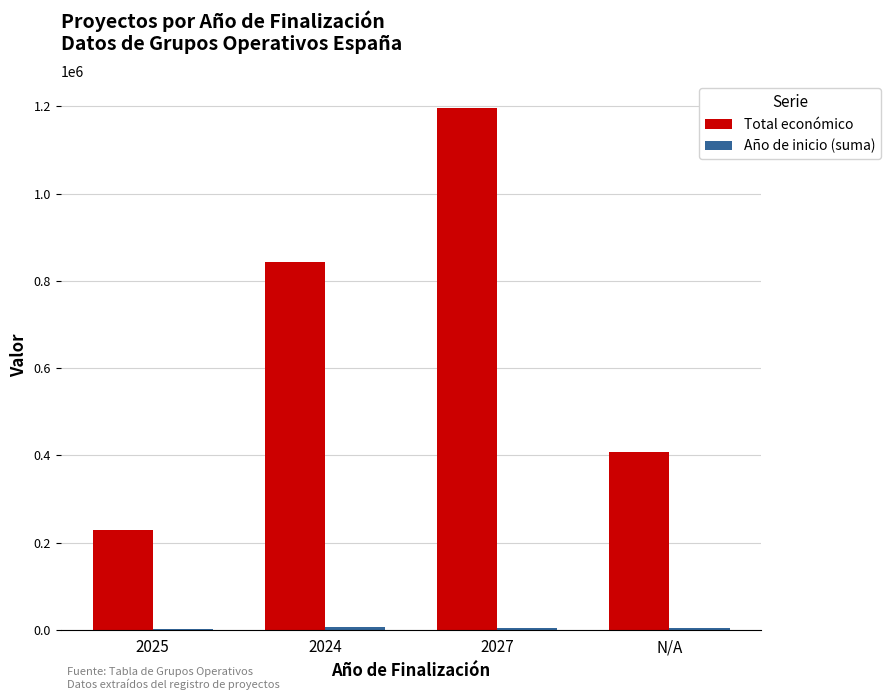

What is the maximum value for Total económico?

1197247.0